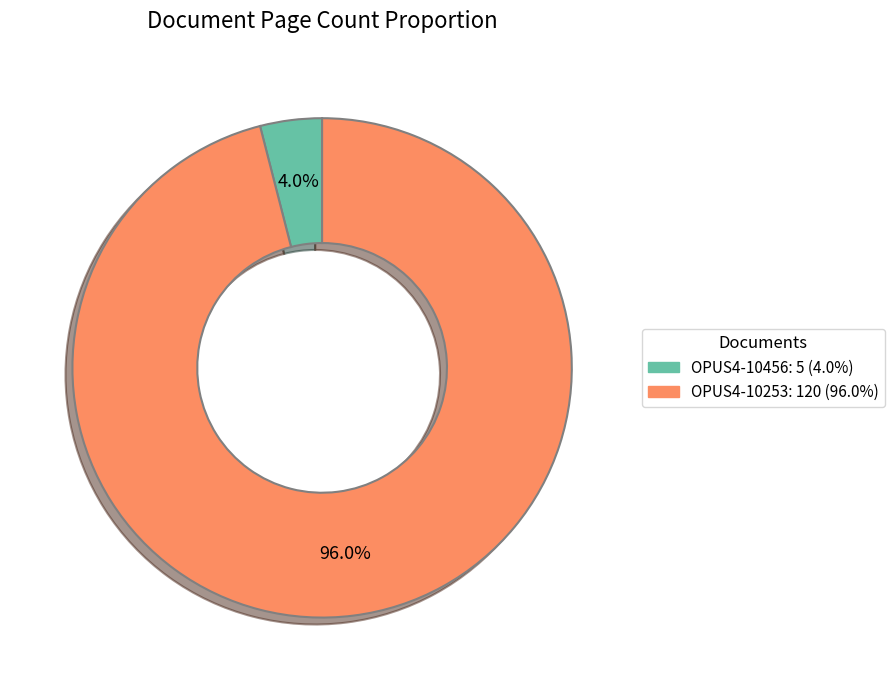

Combined, what portion of the pie is OPUS4-10456 and OPUS4-10253?

100.0%